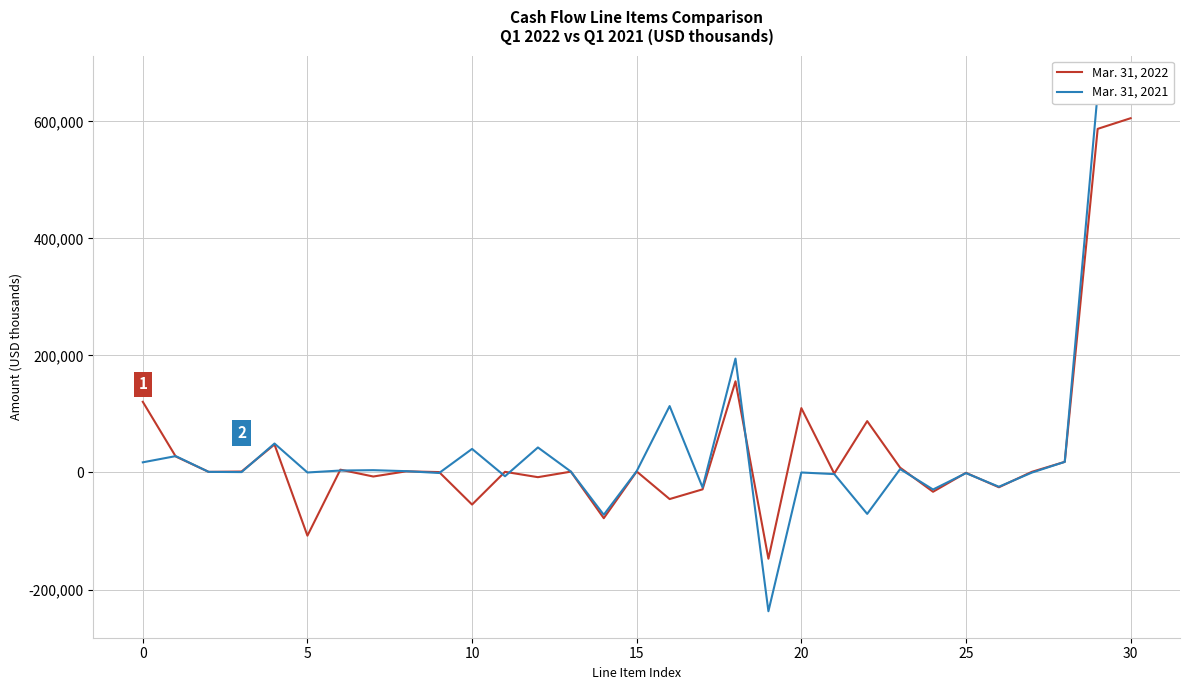

Which series changed the most between 0 and 18?

Mar. 31, 2021